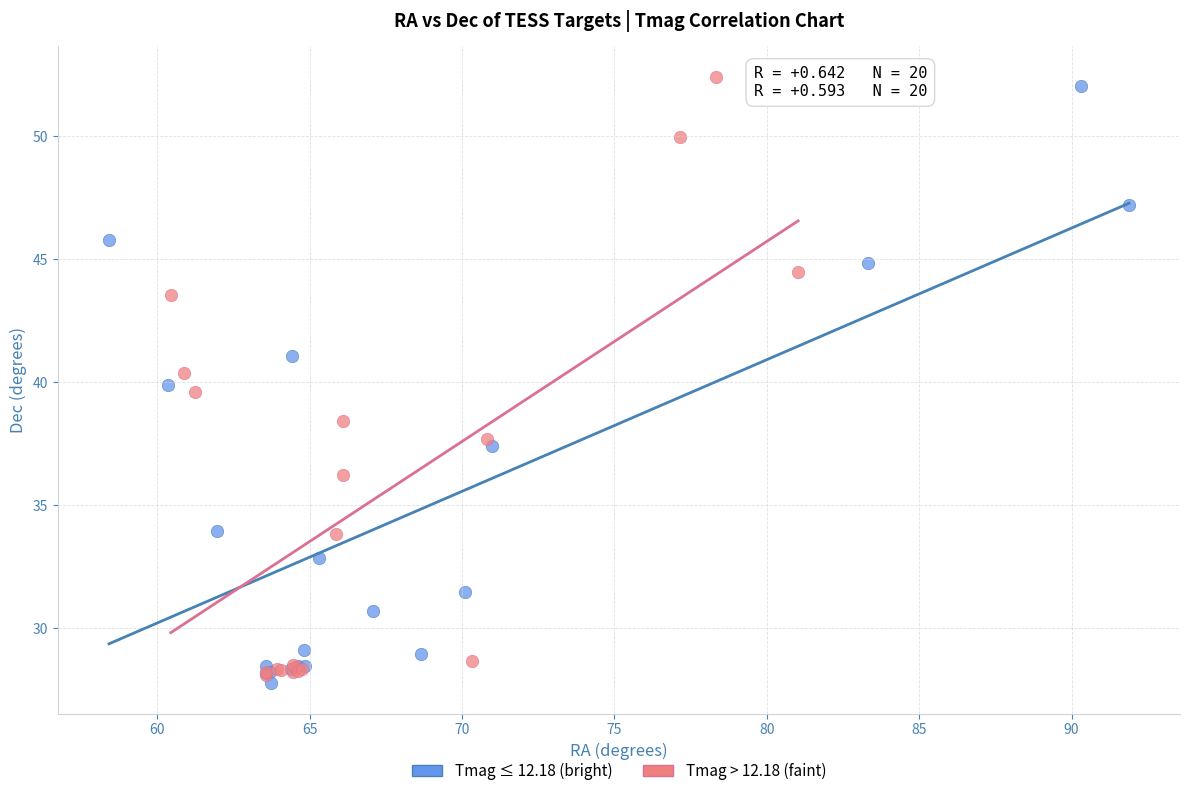

Which series contains the highest Y value?

Tmag > 12.18 (faint)